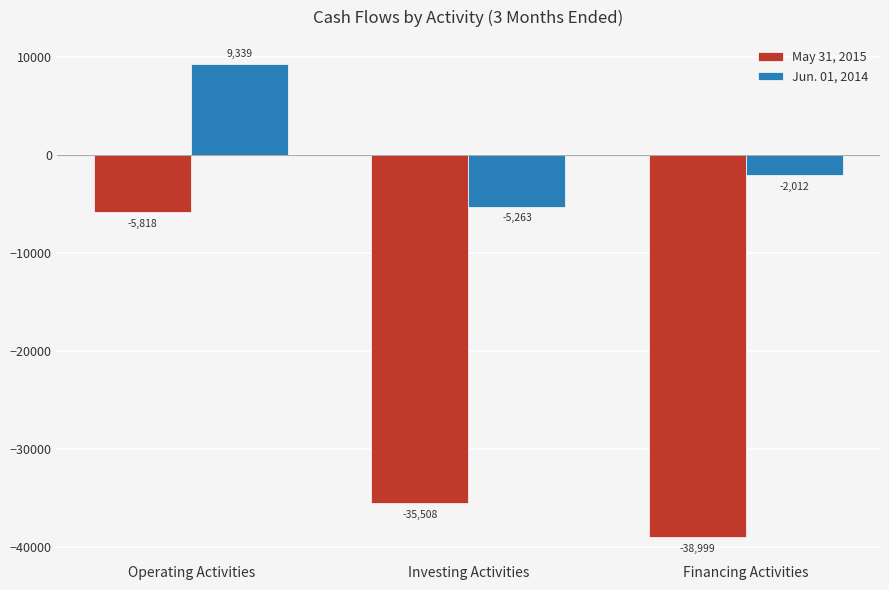

At which category is the sum across all series the highest?

Operating Activities